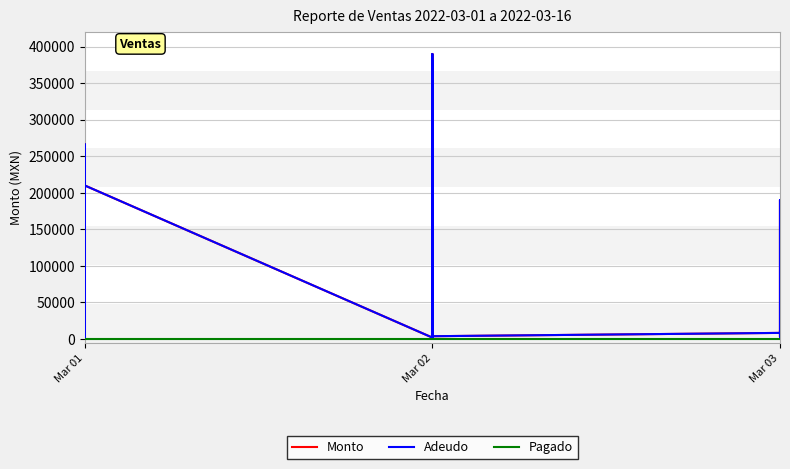

What is the lowest value of the Adeudo series?

462.0